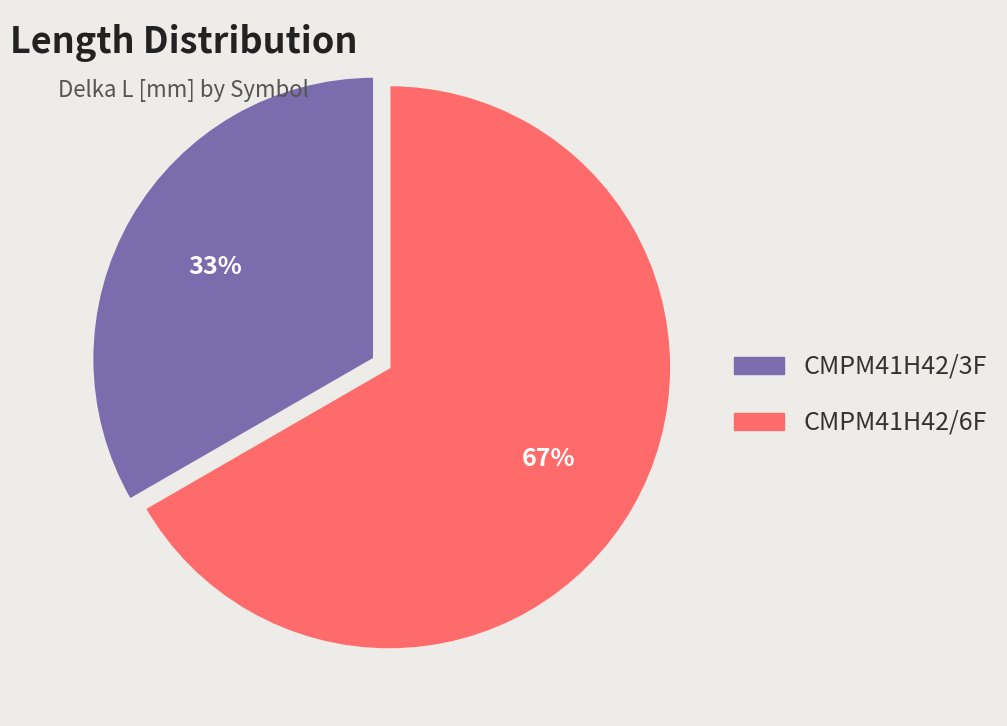

Rank the categories by value from highest to lowest.

CMPM41H42/6F, CMPM41H42/3F